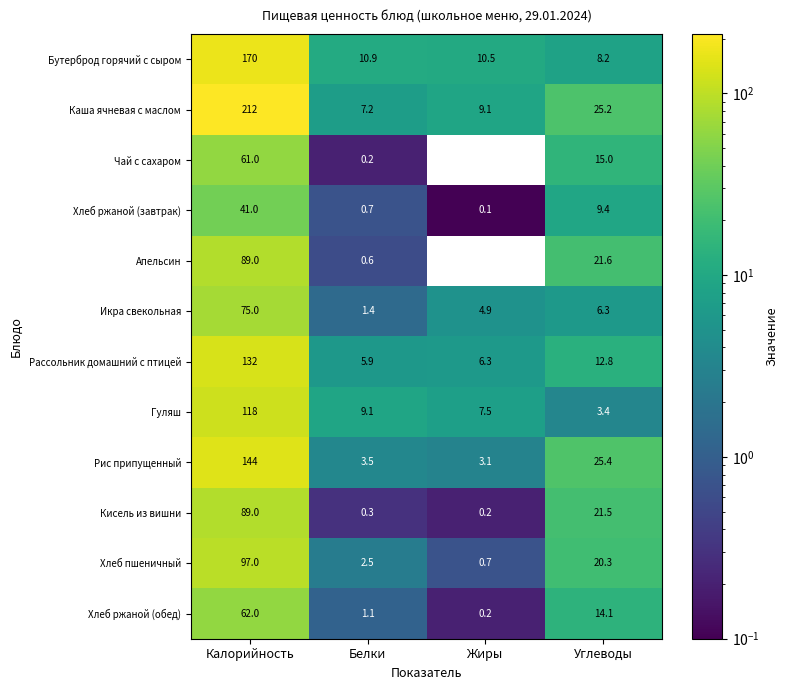

At how many categories does at least one series exceed 67?

1